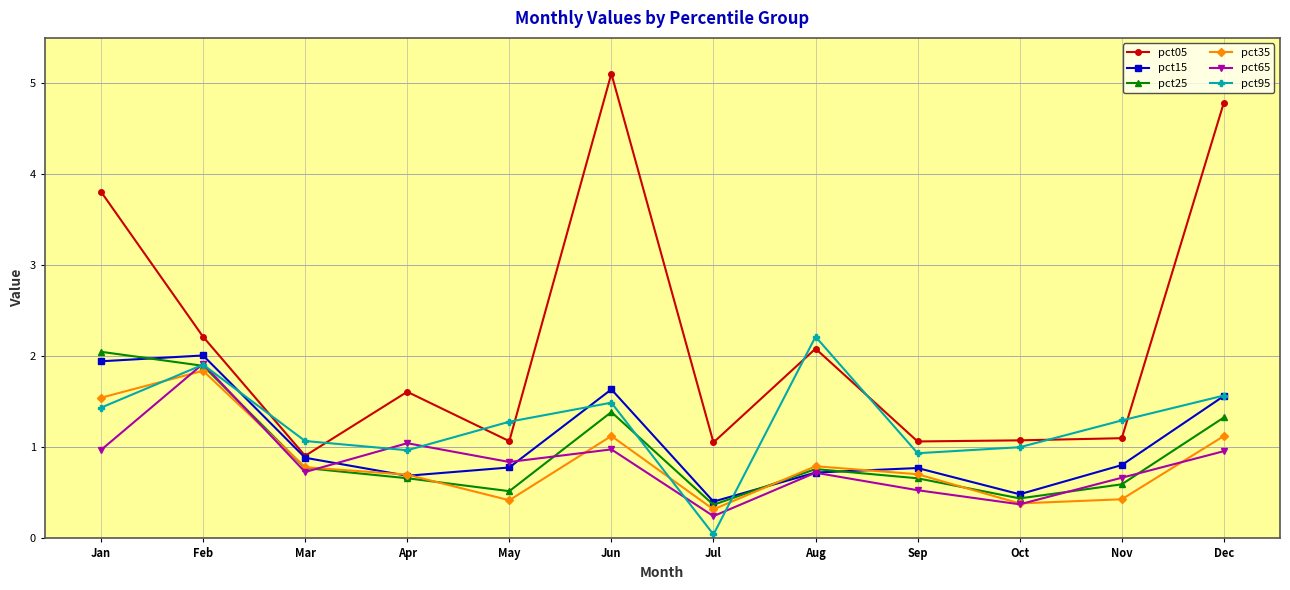

What is the value of the pct65 point at the 4th from the left?

1.0